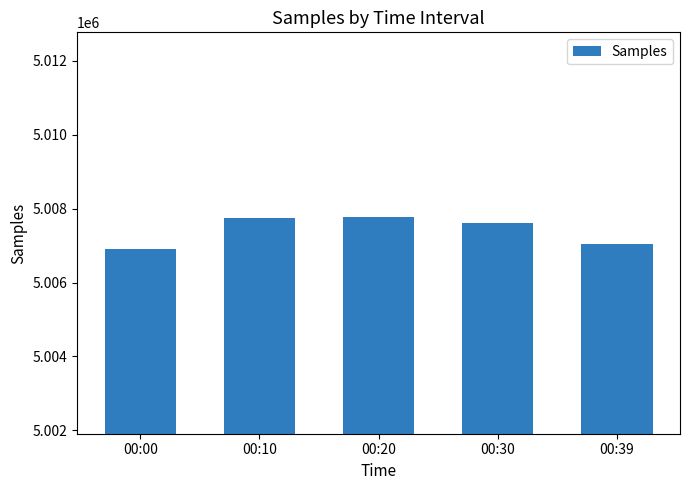

Is it true that the value at 00:30 is 2871328?

False